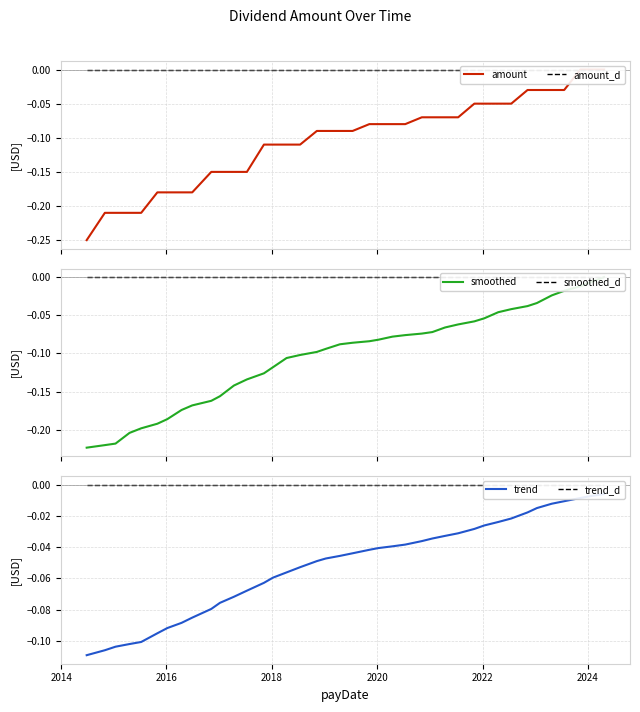

How many lines are shown in the chart?

6